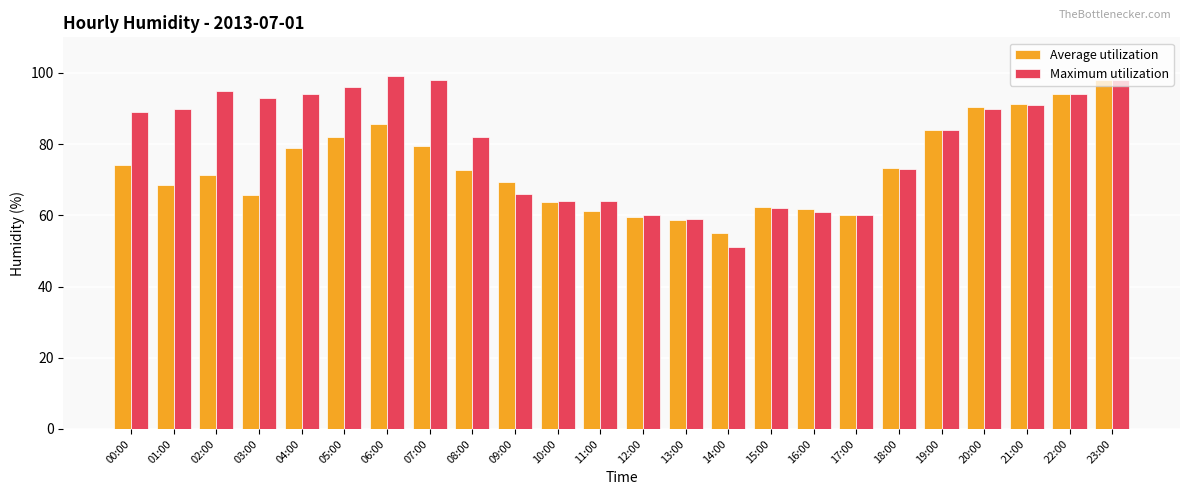

What is the total value across all series at 22:00?

188.1